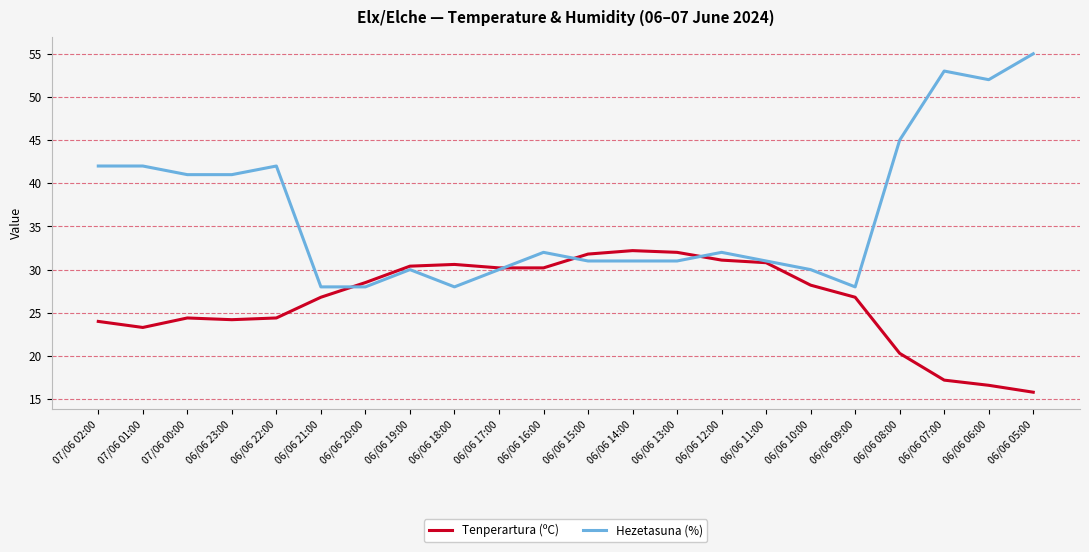

Which series has the largest range (max minus min)?

Hezetasuna (%)